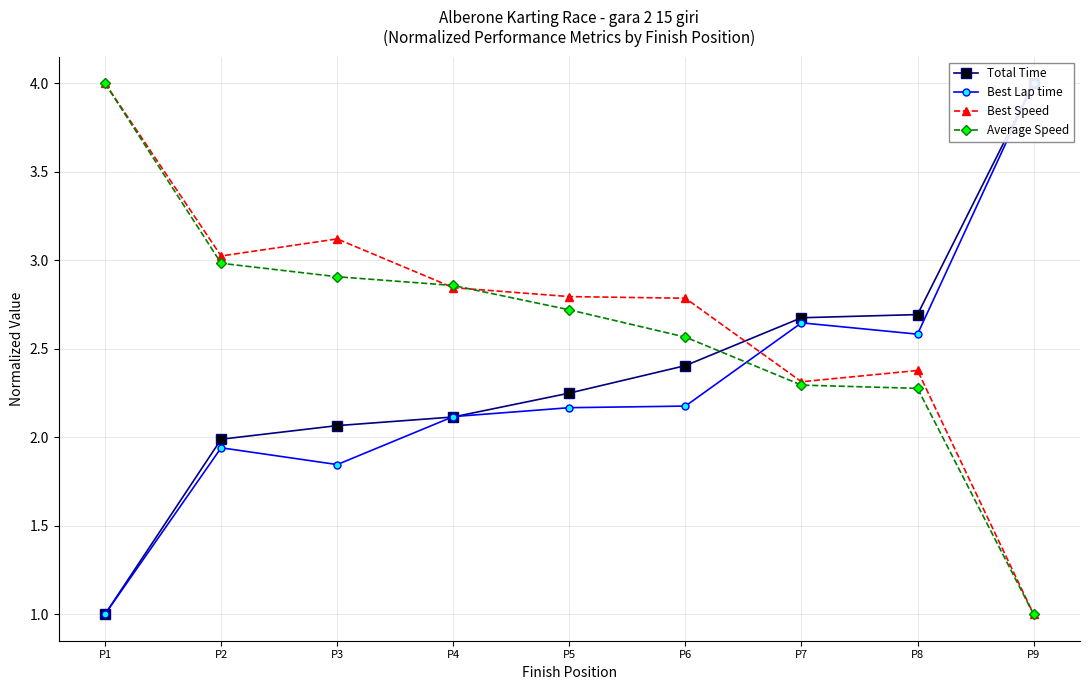

Between P3 and P8, which is larger?

P8